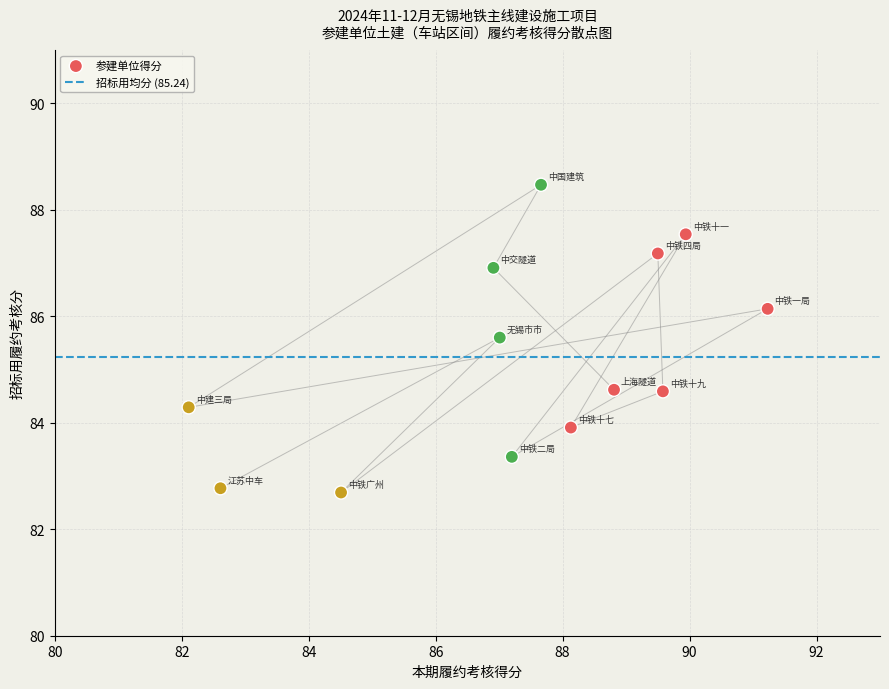

What is the range of Y values (max minus min)?

5.8